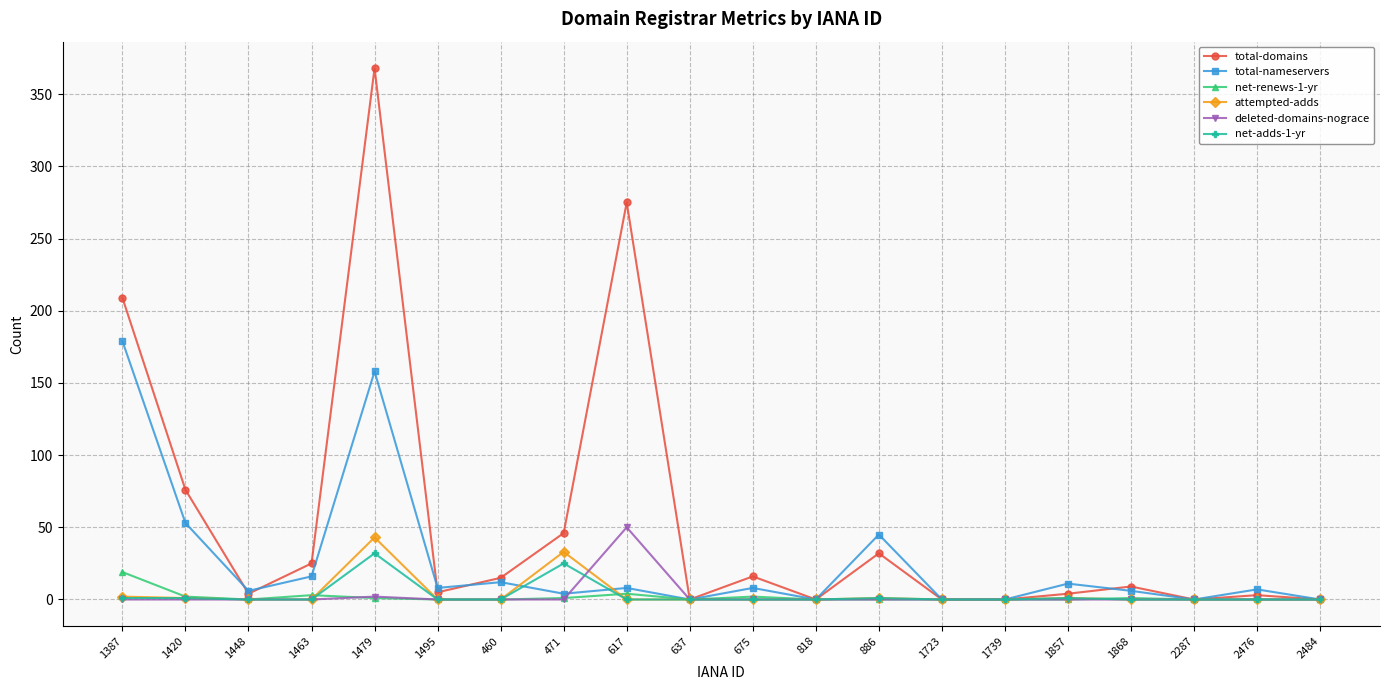

Where is total-domains nearest to the value 184?

1387